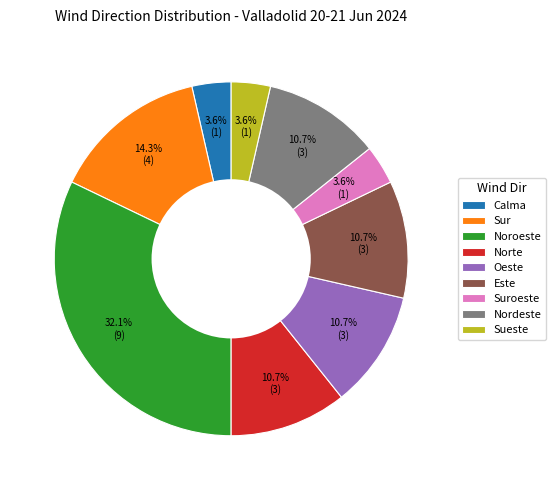

Is it true that Sueste is 4% of the pie?

True